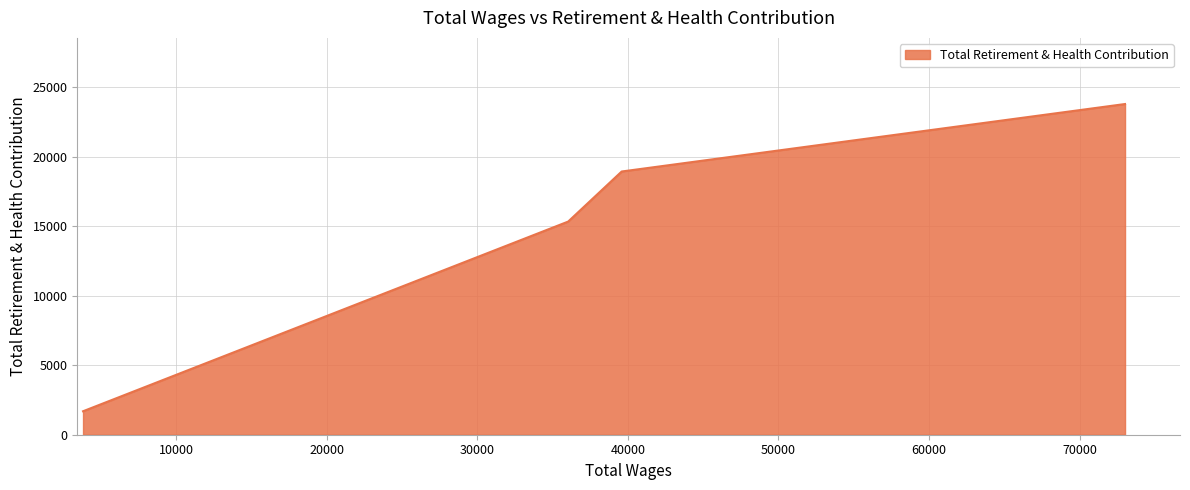

What is the average value?

14943